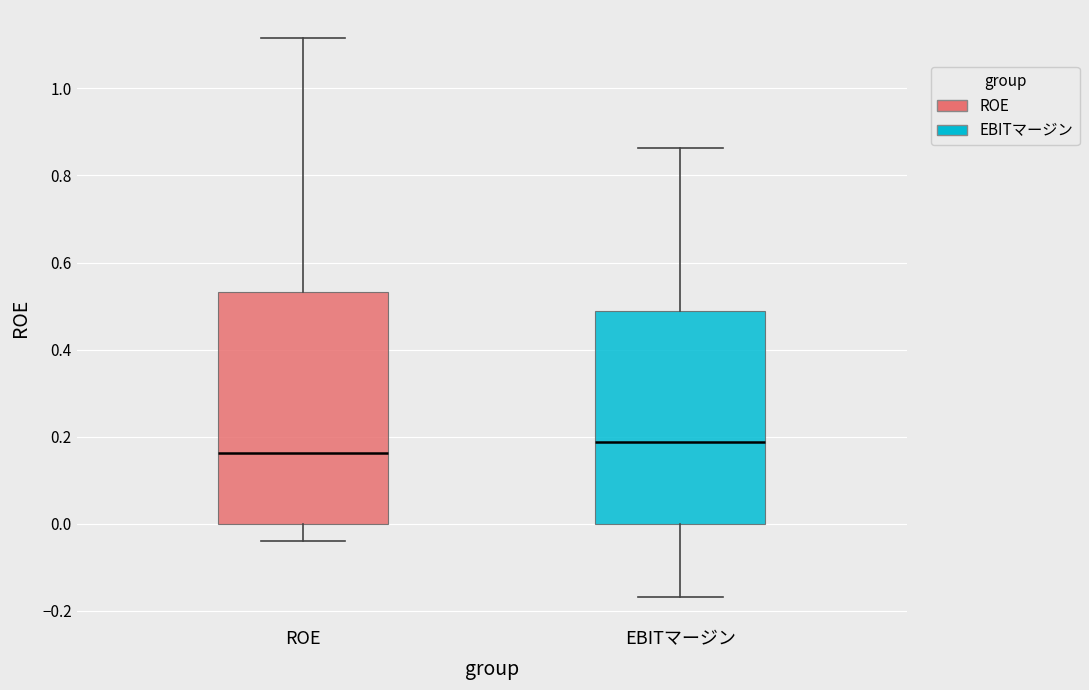

Where does the median line of the box for EBITマージン sit on the y-axis? The values are not printed on the chart, so give them approximately, as read against the axis.

0.18